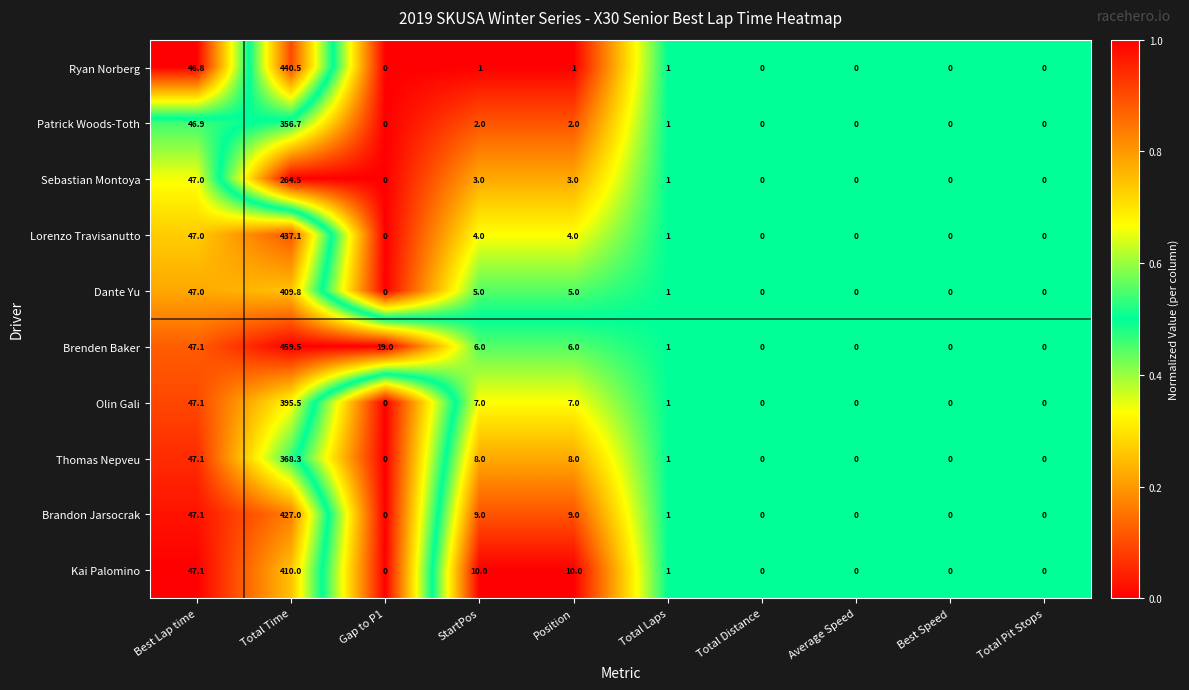

Count the number of data series in this chart.

10